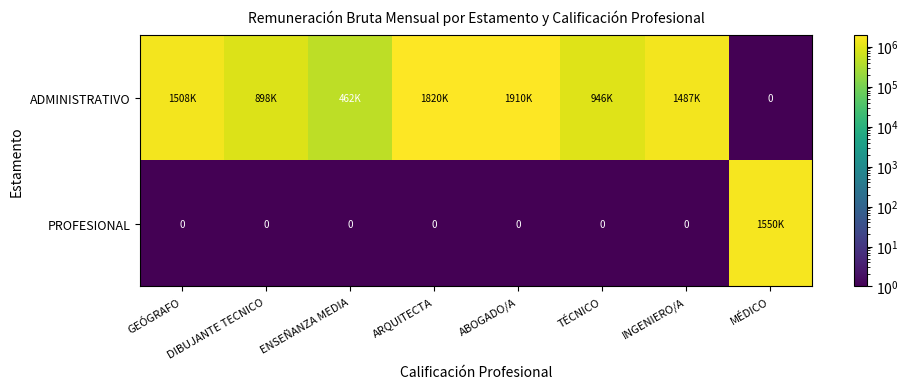

The ADMINISTRATIVO series shows 1487440 at INGENIERO/A. True or false?

True